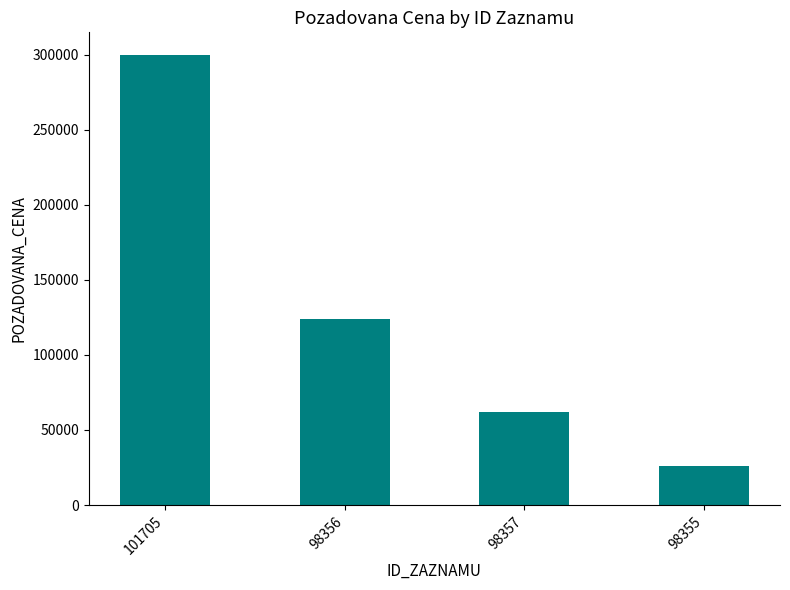

What is the value of the 4th bar from the left?

25800